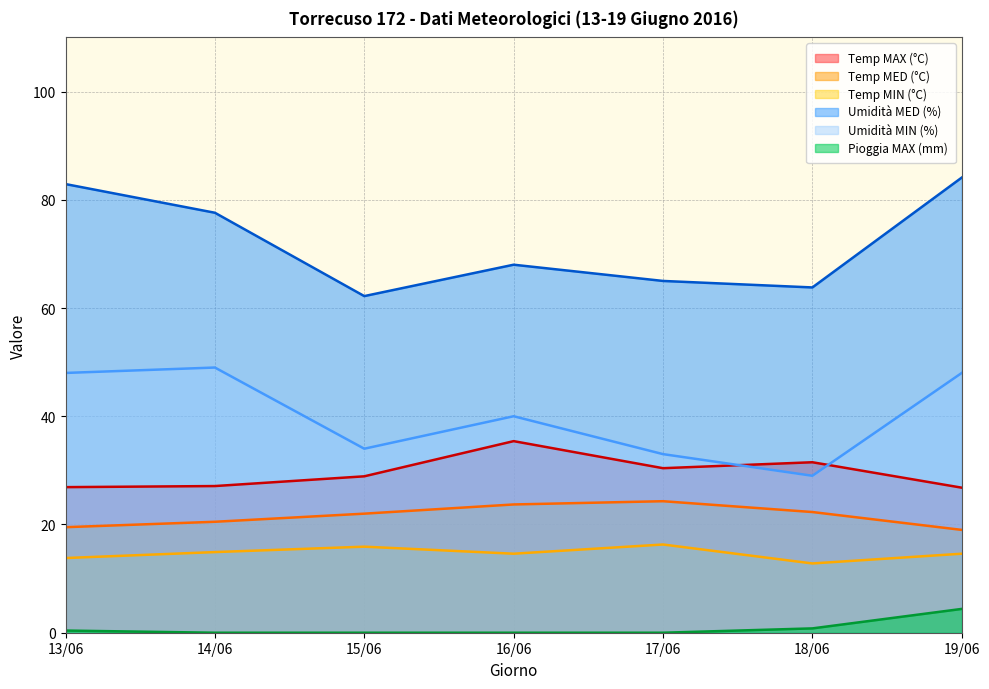

Which series has the largest total across all categories?

Umidità MED (%)